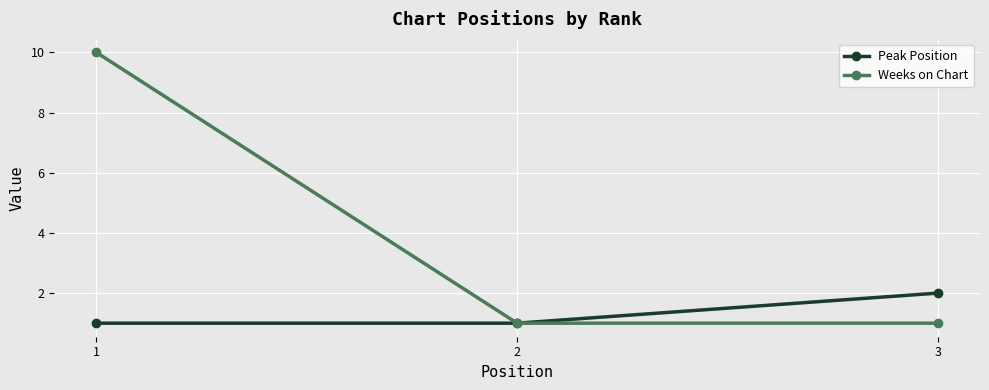

Reading left to right, list all the values displayed in this chart.

Peak Position: 1	1	2
Weeks on Chart: 10	1	1